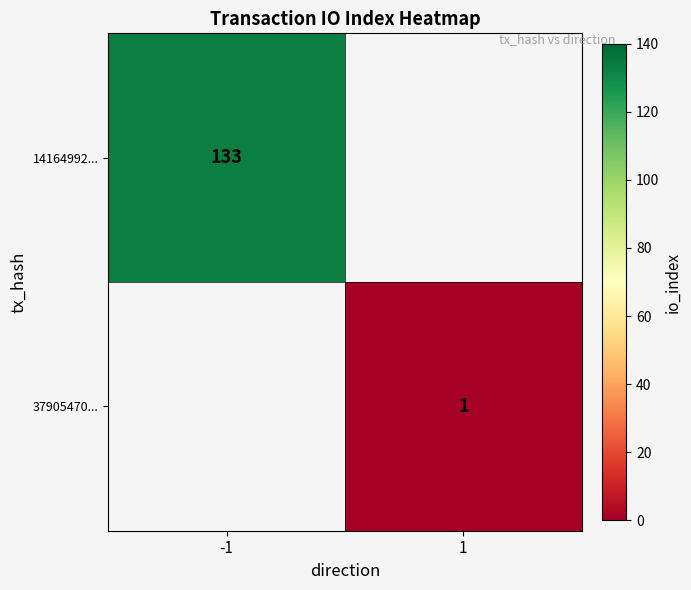

Is it true that 14164992... equals 57 at -1?

False